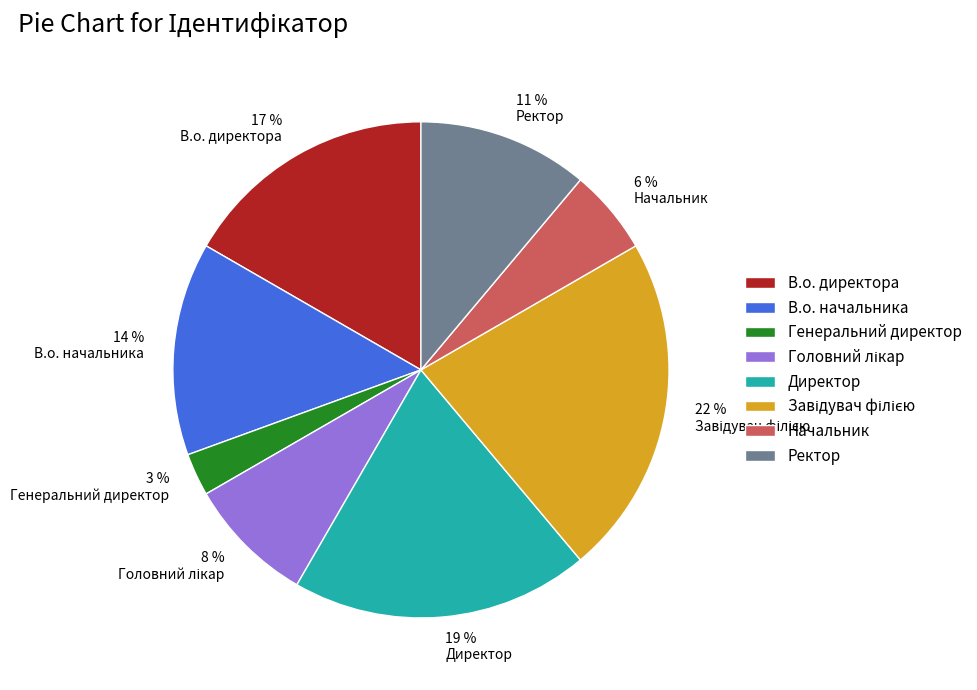

The В.о. директора slice represents 11% of the pie. True or false?

False